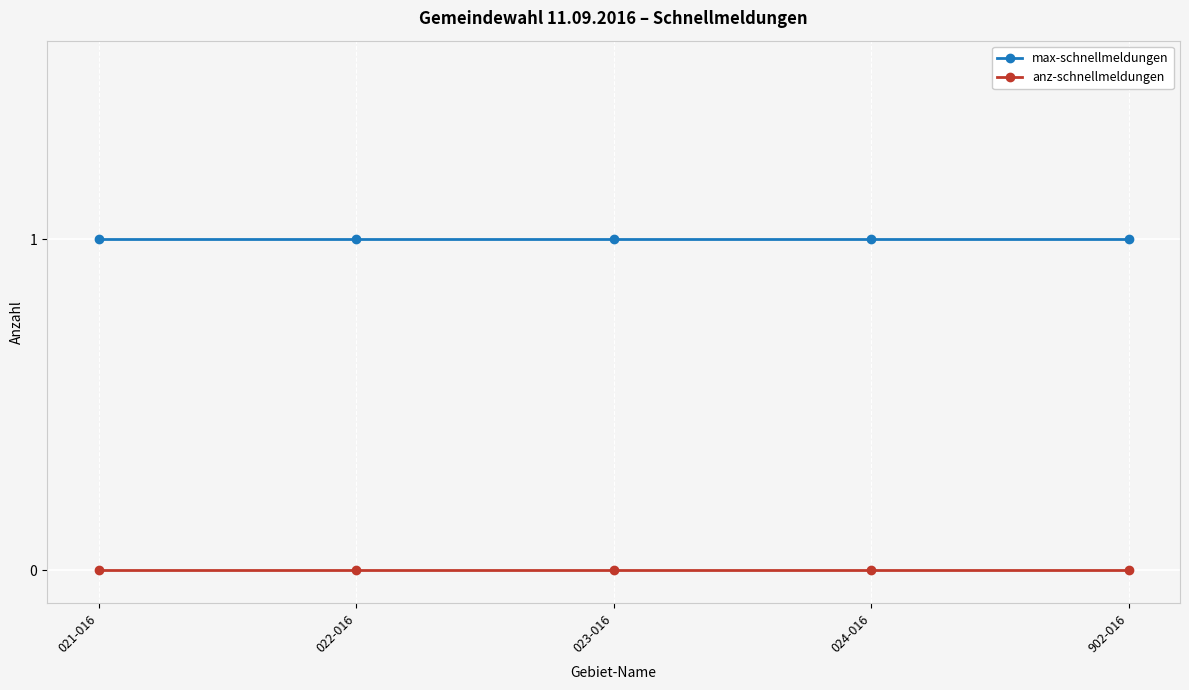

How many categories are shown in the chart?

5